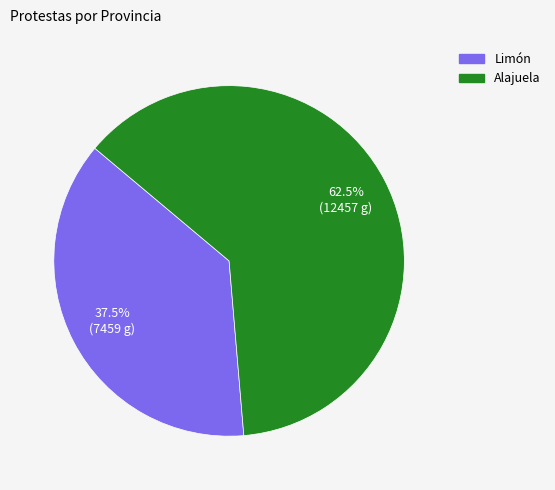

The Limón slice represents 52% of the pie. True or false?

False